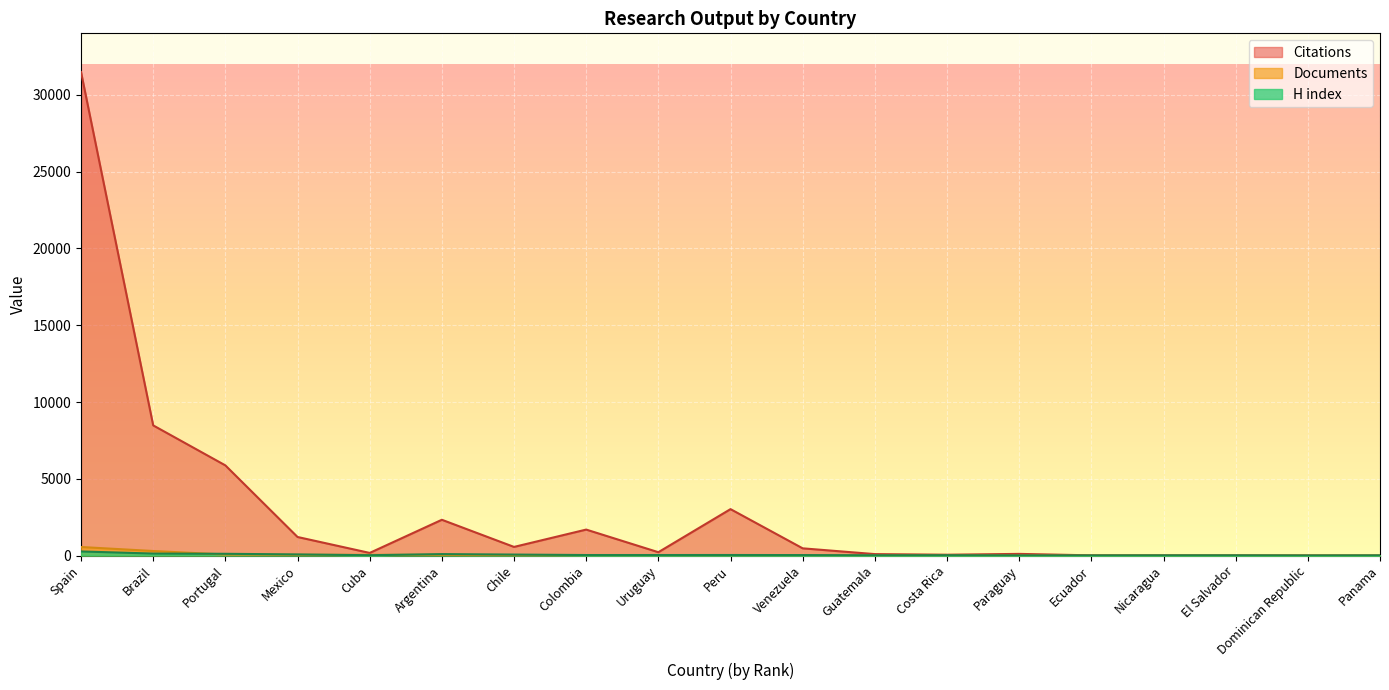

What is the sum of all Citations values?

55833